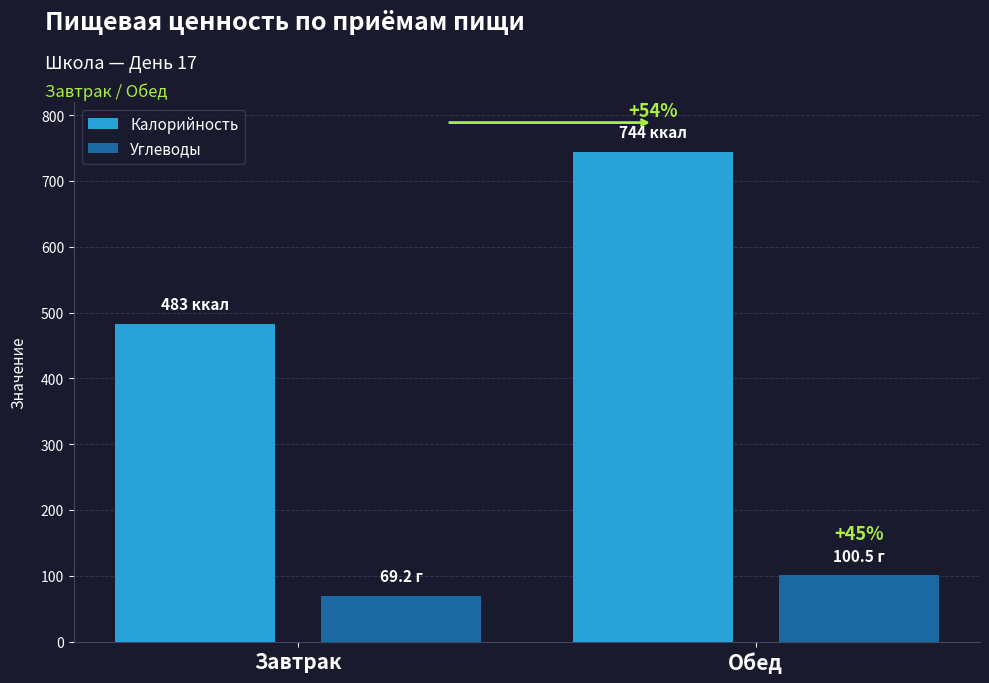

Are the bars grouped side by side (vs. stacked)?

Yes